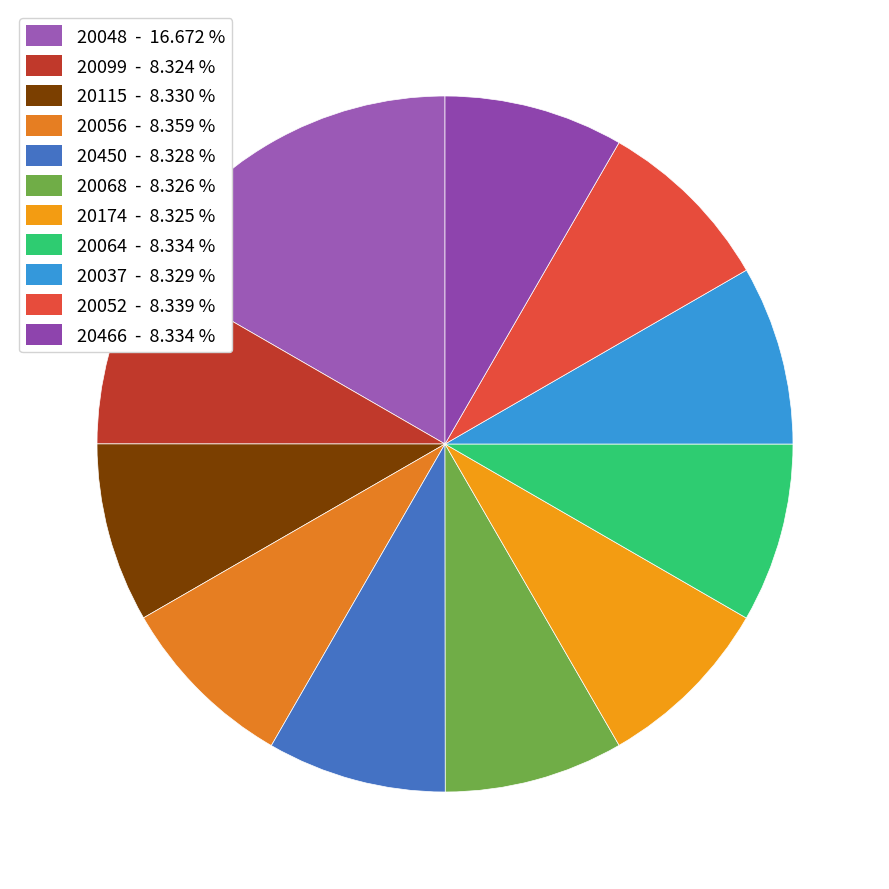

How many slices are in this pie chart?

11